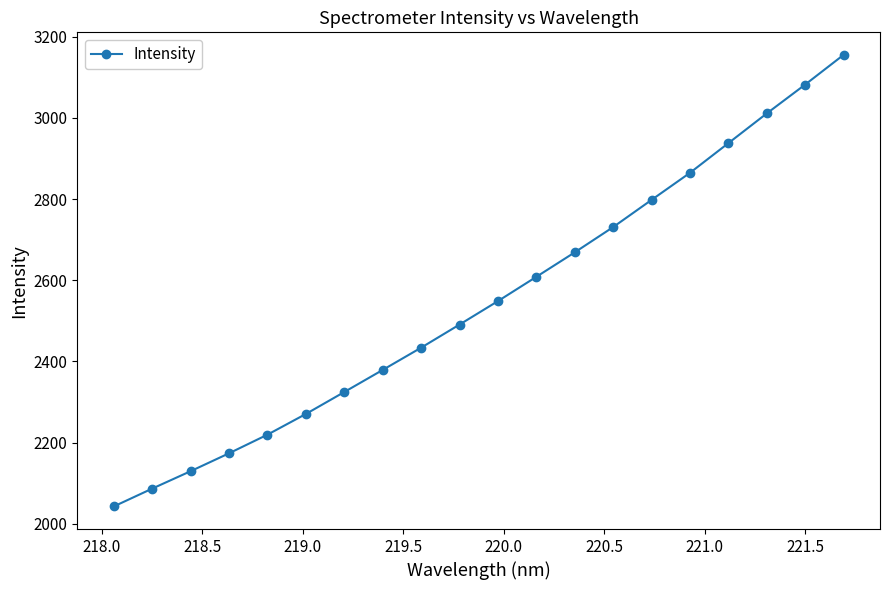

What is the average value?

2547.8